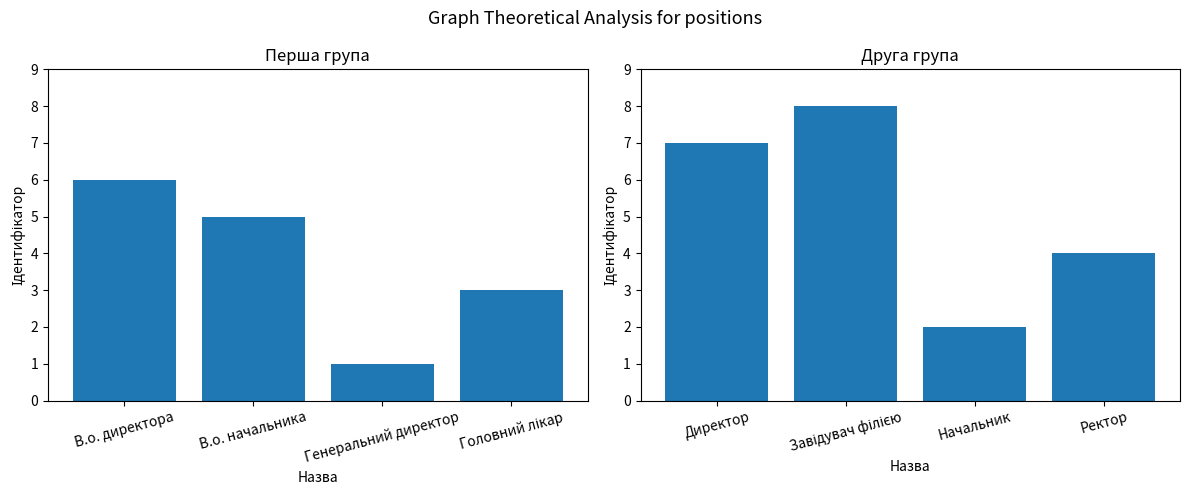

How many categories are shown in the chart?

4